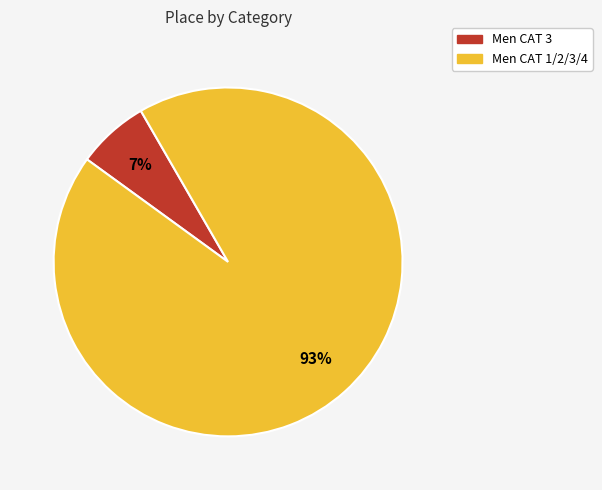

Between Men CAT 1/2/3/4 and Men CAT 3, which is larger?

Men CAT 1/2/3/4